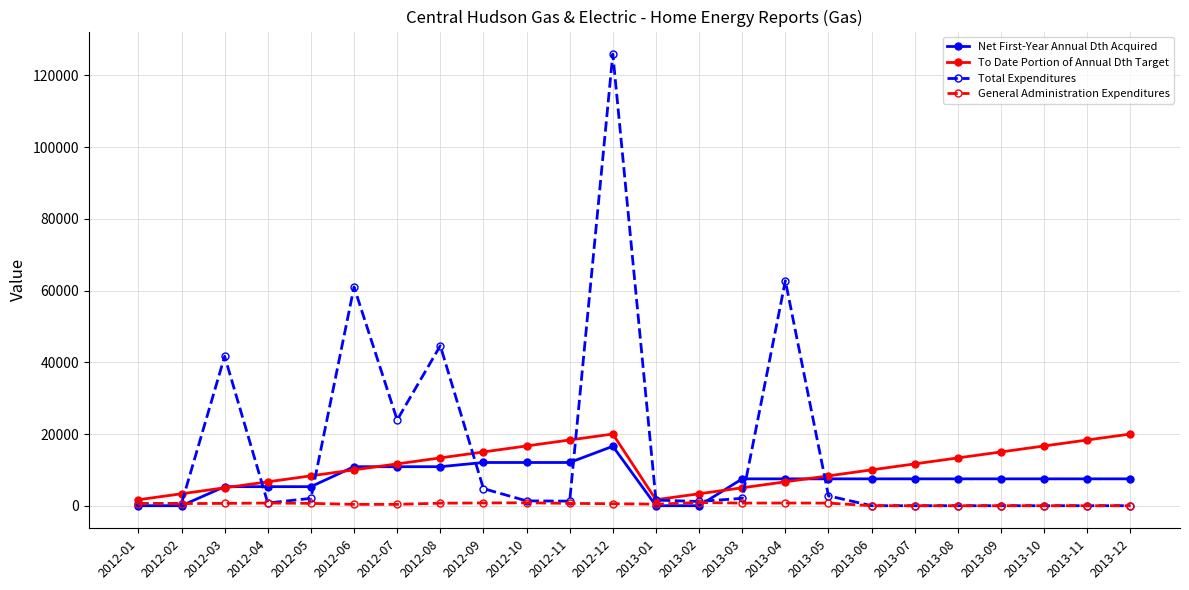

At which category does Total Expenditures reach its first local peak?

2012-03